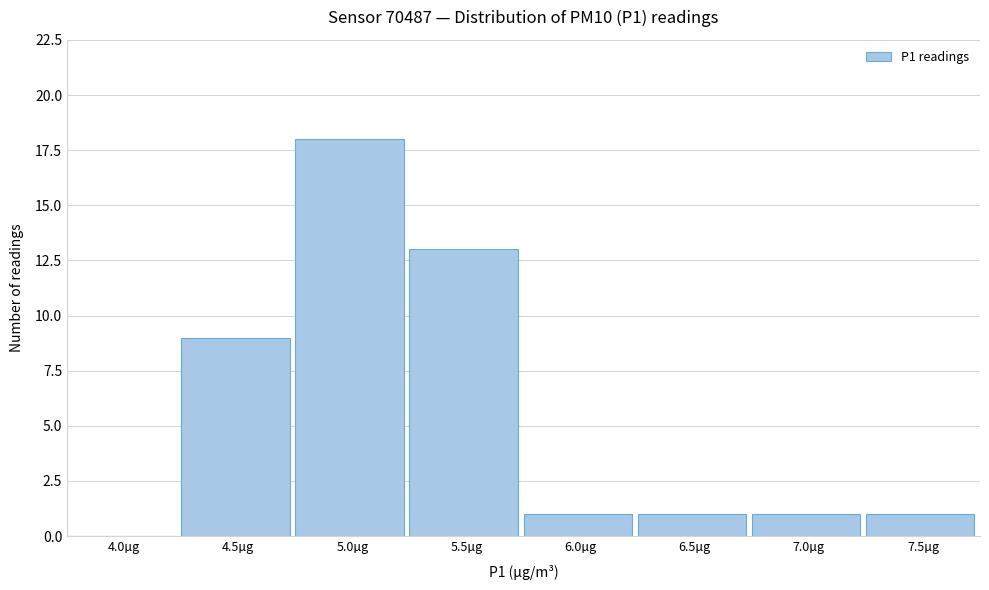

Reading right to left, transcribe all the data shown in this chart.

7.5µg=1	7.0µg=1	6.5µg=1	6.0µg=1	5.5µg=13	5.0µg=18	4.5µg=9	4.0µg=0